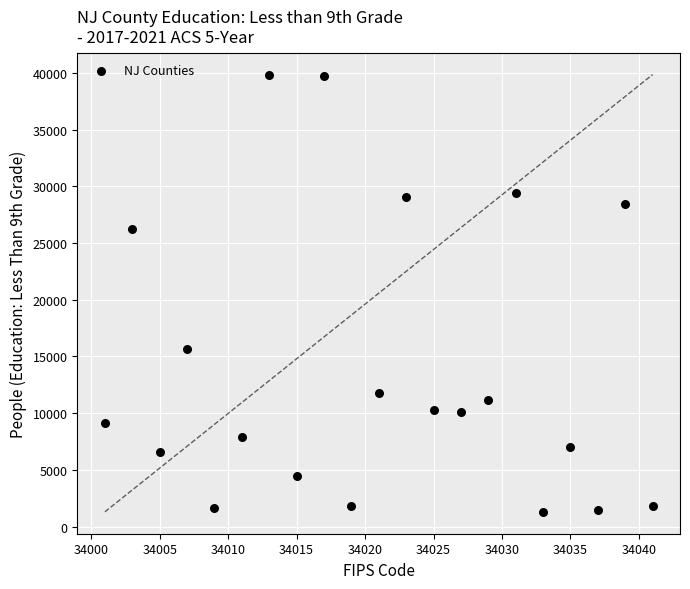

What Y value in the scatter plot is closest to 20578?

15675